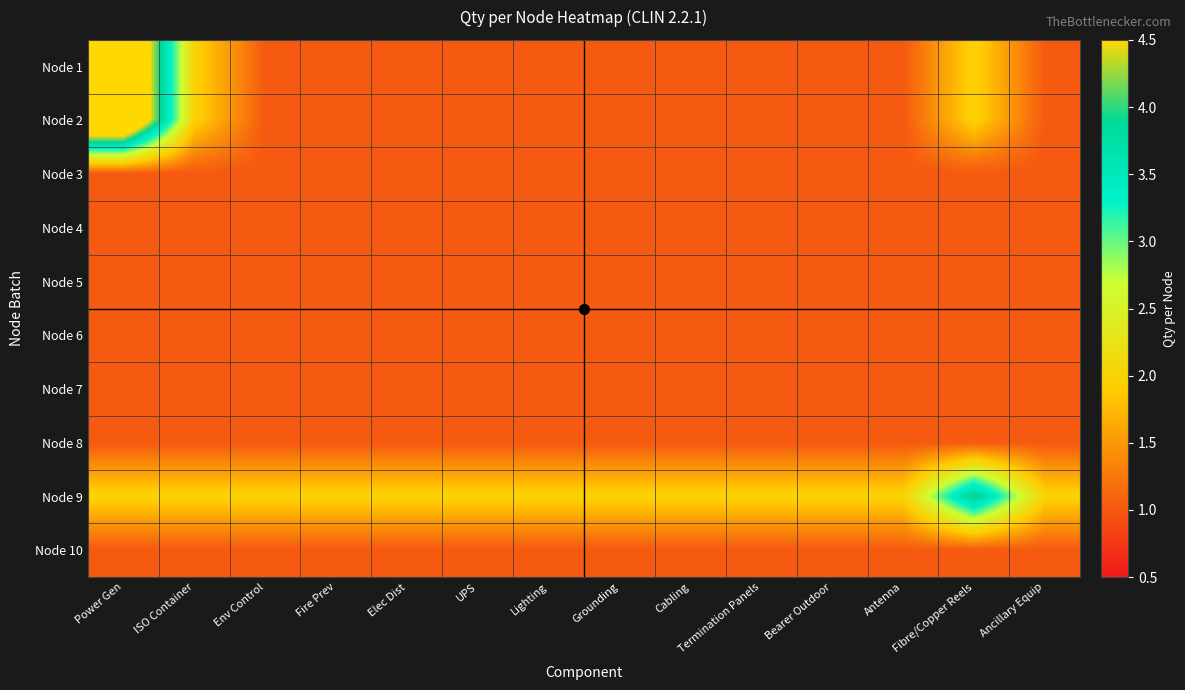

At how many categories does at least one series exceed 2?

2